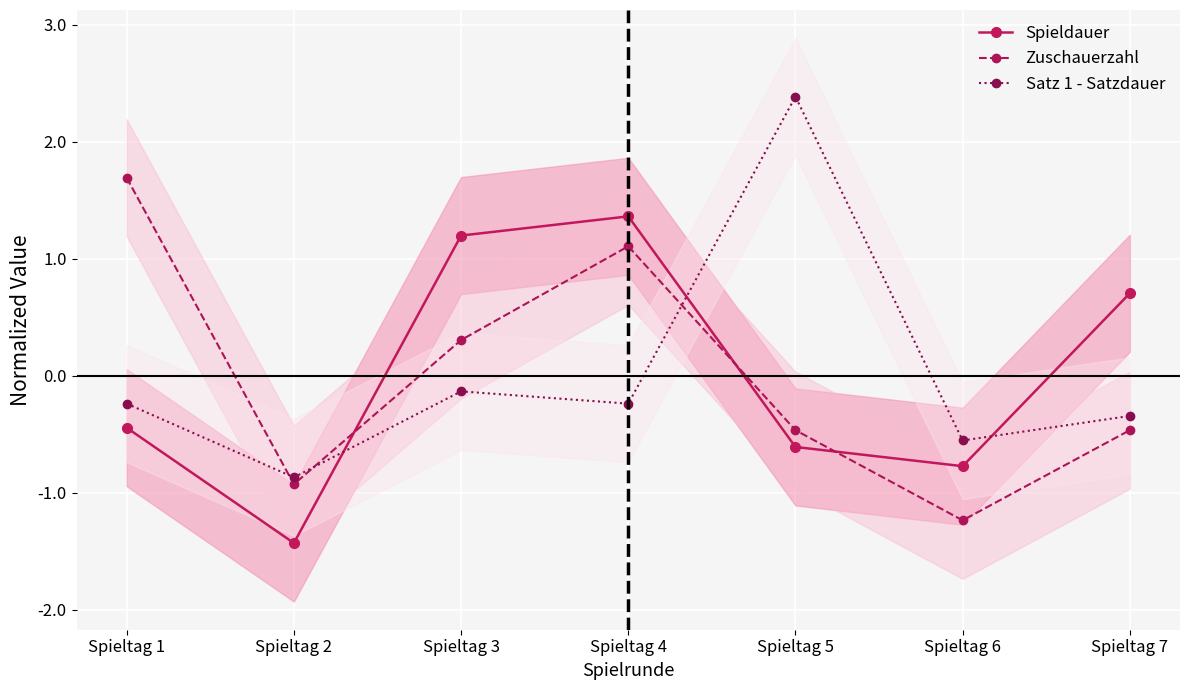

Which series ends up on top after the final intersection of Spieldauer and Zuschauerzahl?

Spieldauer